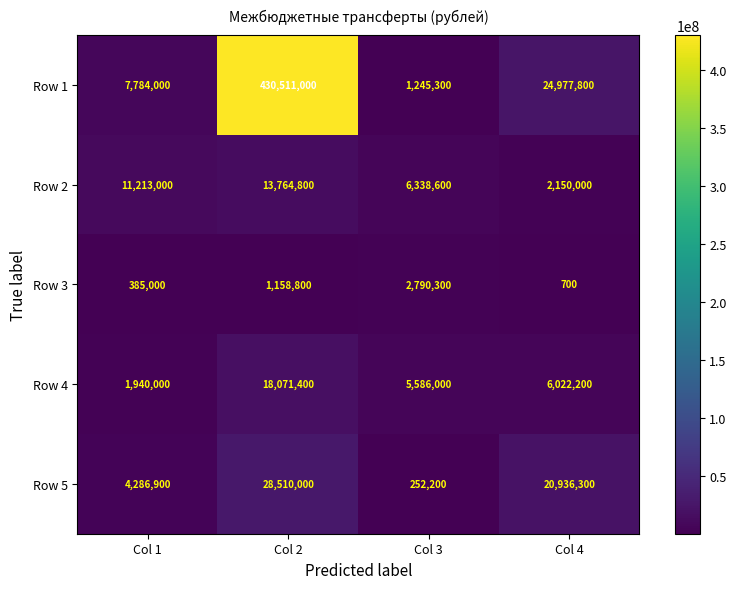

Between Col 2 and Col 4, which series saw the biggest shift?

Row 1